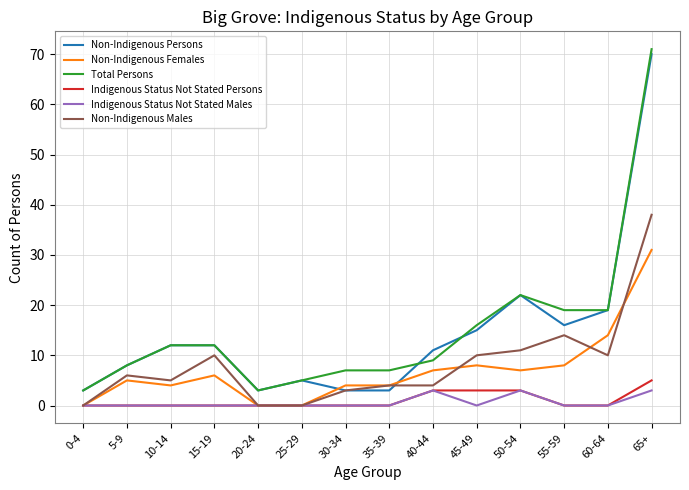

True or false: Non-Indigenous Persons has a value of 3 at 30-34.

True